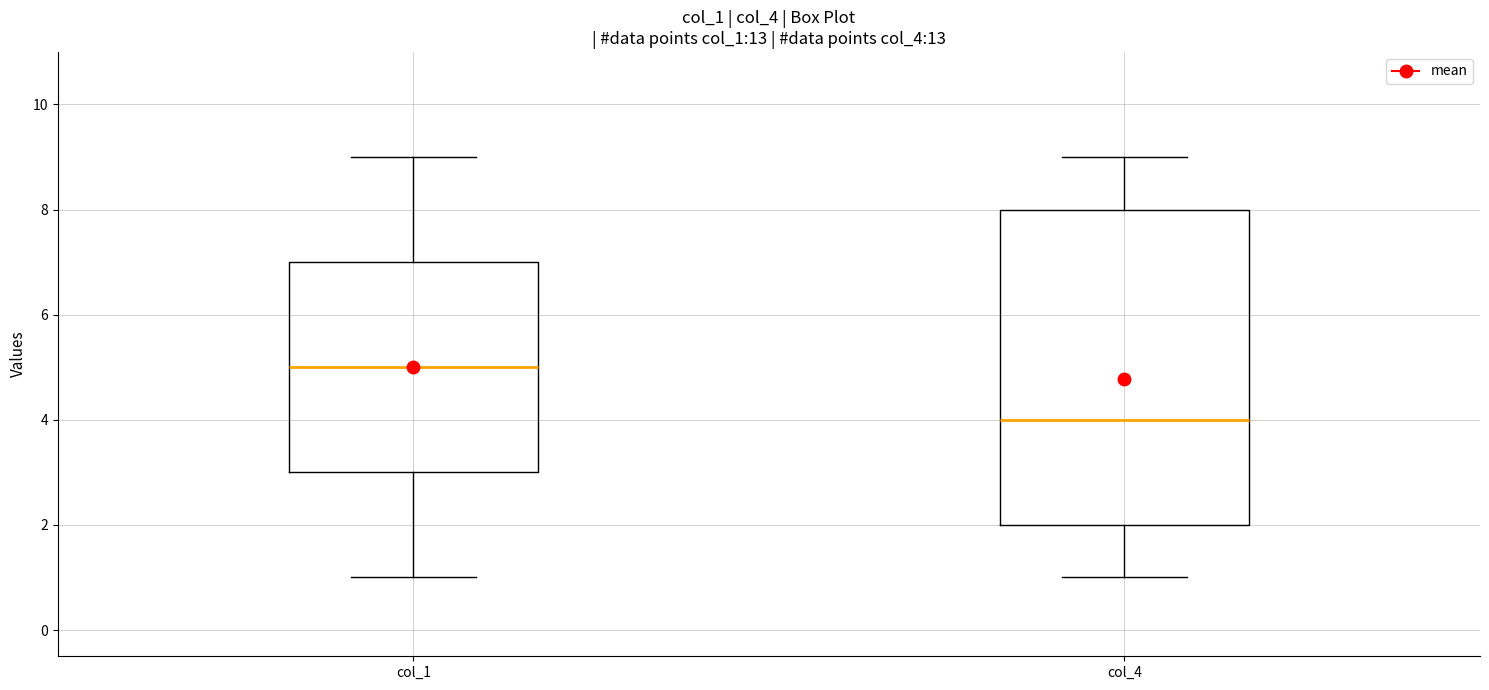

Where does the median line of the box for col_1 sit on the y-axis? The values are not printed on the chart, so give them approximately, as read against the axis.

5